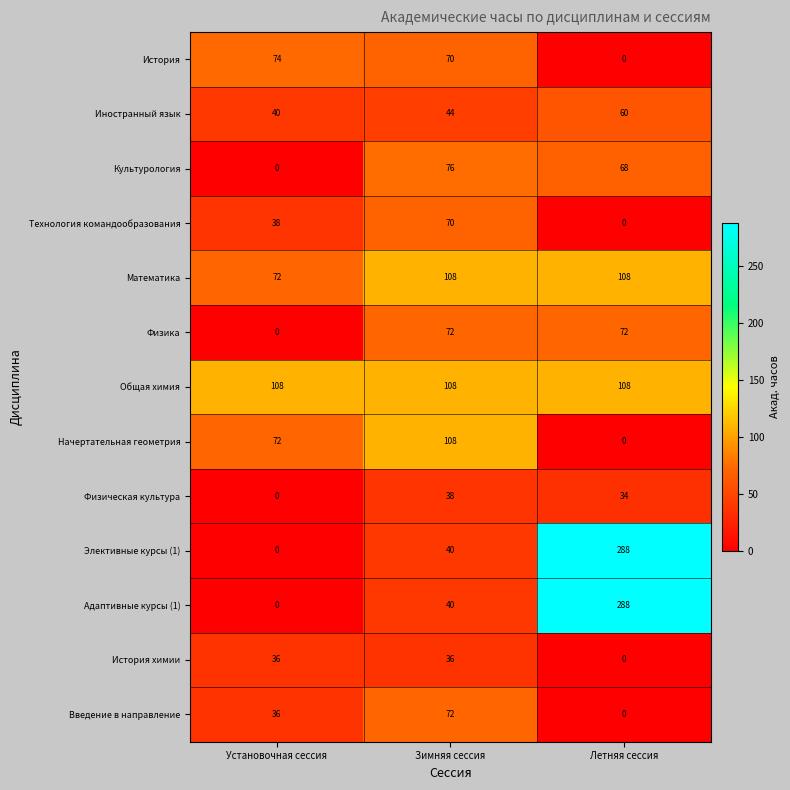

The value of Технология командообразования at Установочная сессия is 16. True or false?

False